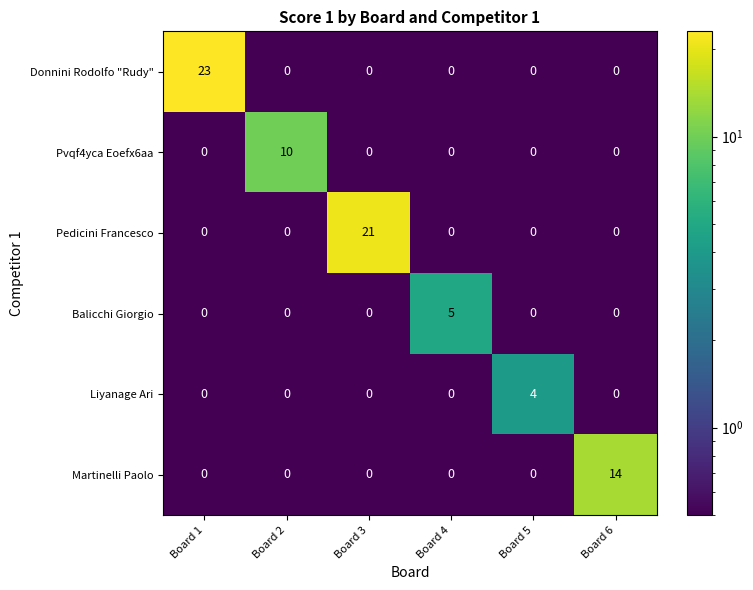

What is the approximate value of Balicchi Giorgio at Board 4?

5